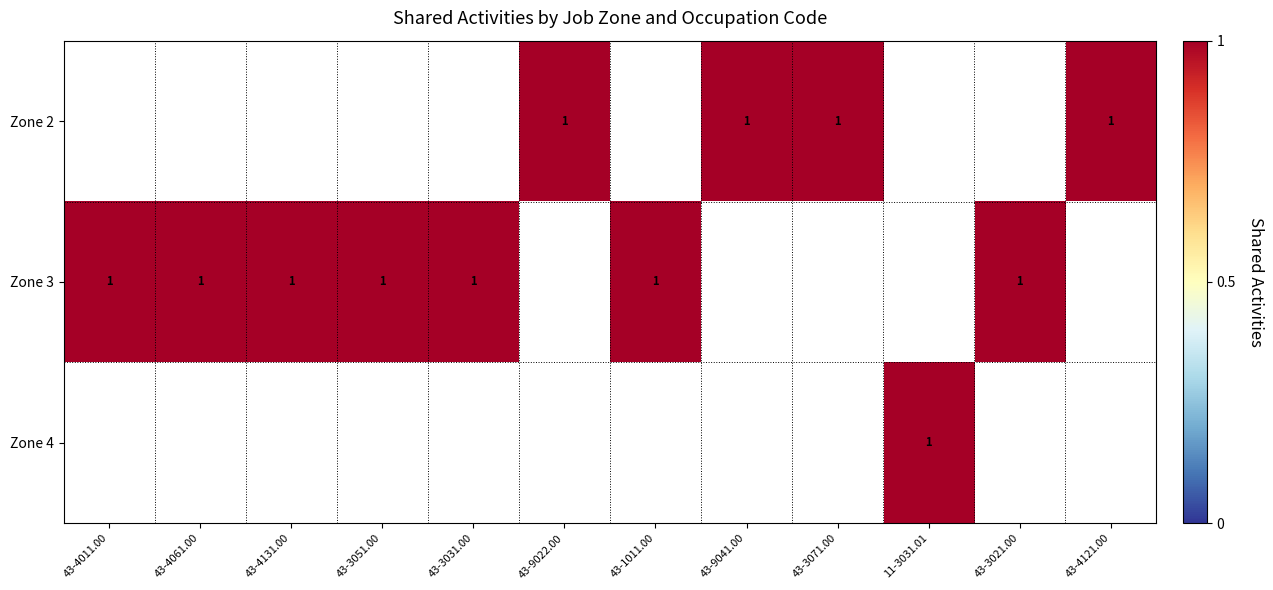

Rank the series by their maximum value, from lowest to highest.

Zone 2, Zone 3, Zone 4